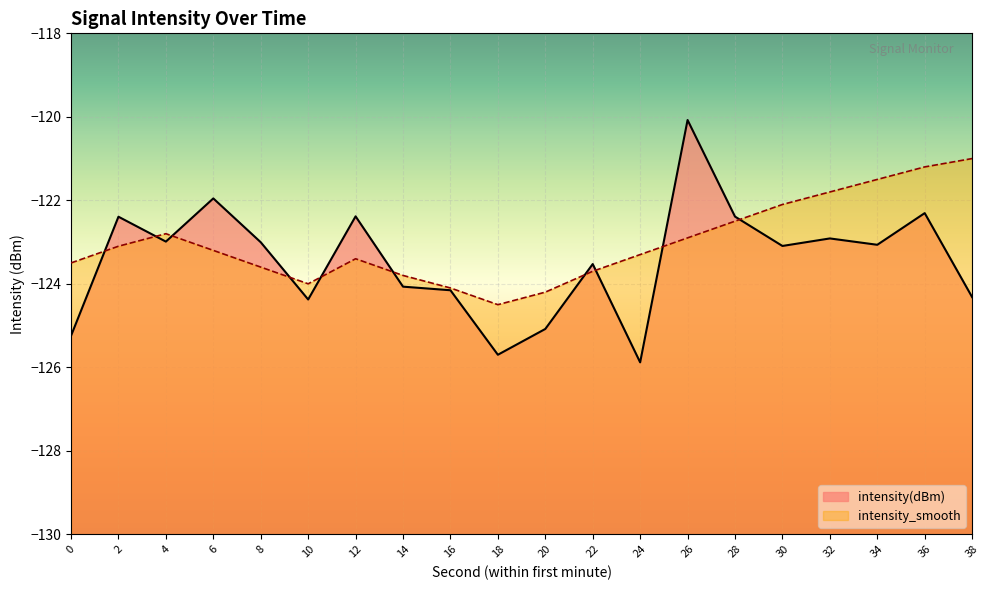

Which series changed the most between 2 and 14?

intensity(dBm)